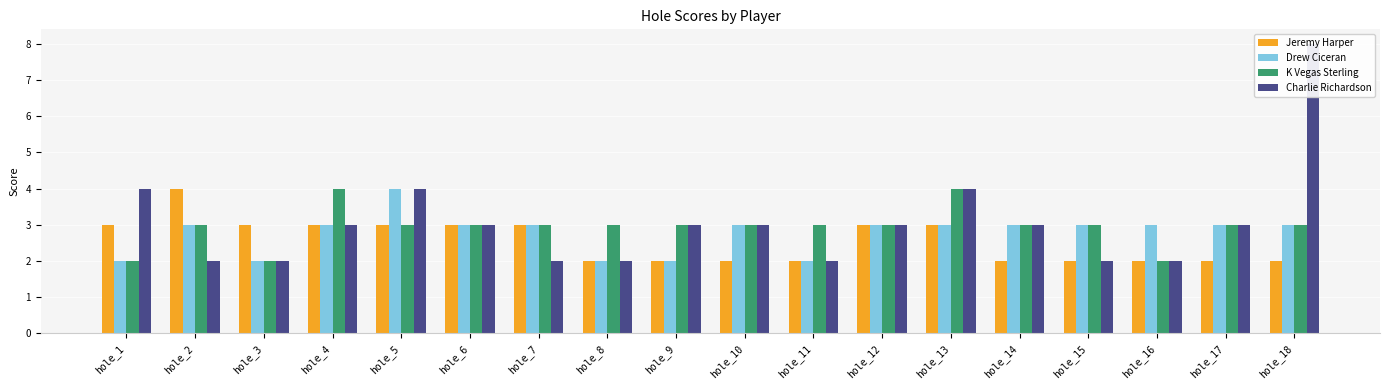

What is the average value of the Drew Ciceran series?

3